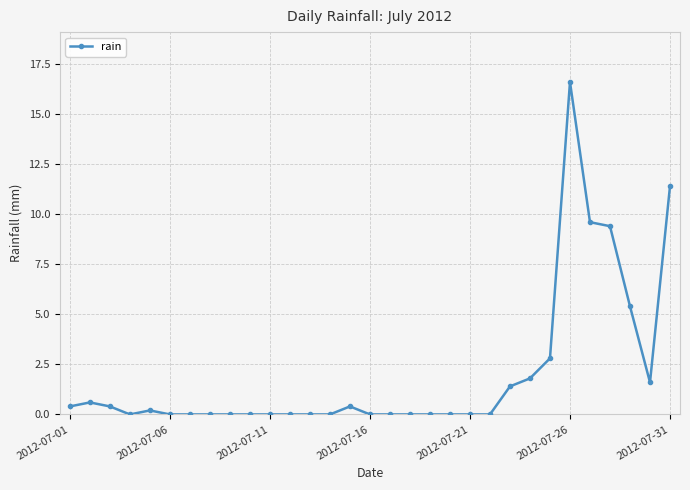

Count the number of categories in the chart.

31